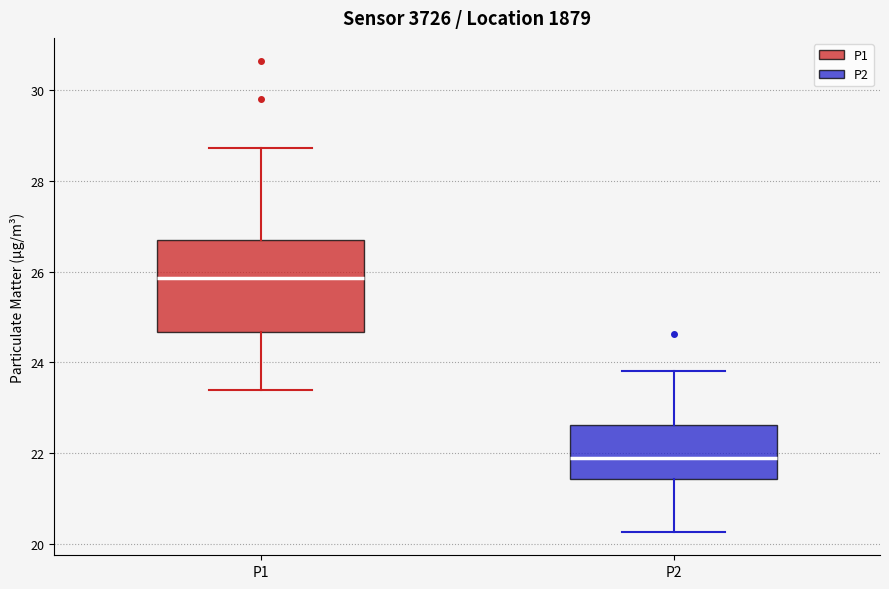

Reading left to right, read every box against the y-axis: the position of its median line, the range the box covers, and the ends of its whiskers. The values are not printed on the chart, so give them approximately, as read against the axis.

P1: median 25.8, box 24.6 to 26.8, whiskers 23.4 to 28.8
P2: median 21.8, box 21.4 to 22.6, whiskers 20.2 to 23.8